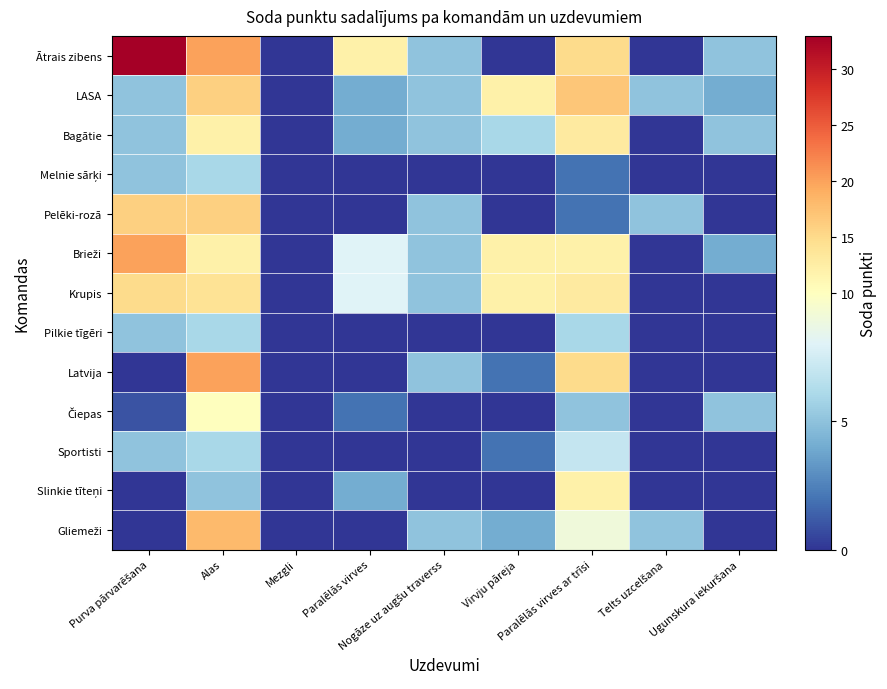

What is the spread (max minus min) of values at Virvju pāreja?

12